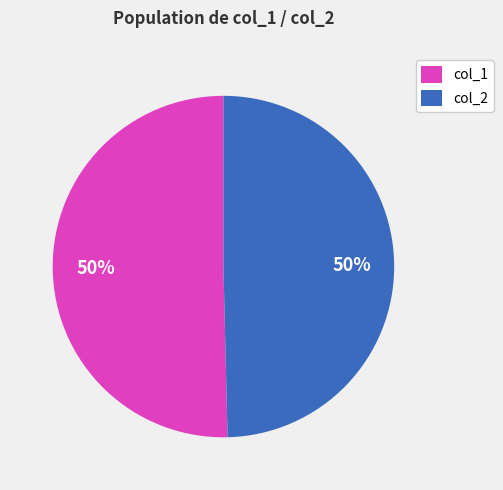

To the nearest percent, what is the average slice percentage?

50%